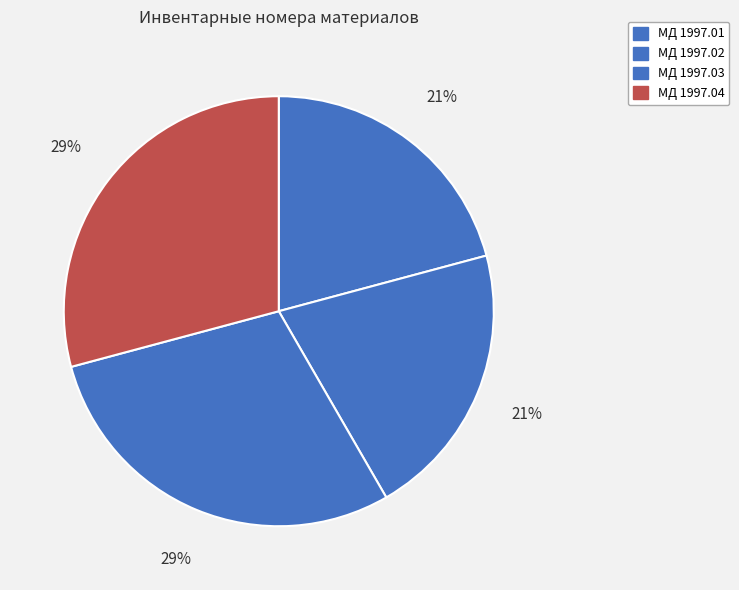

To the nearest percent, what percentage of the pie is МД 1997.04?

29%